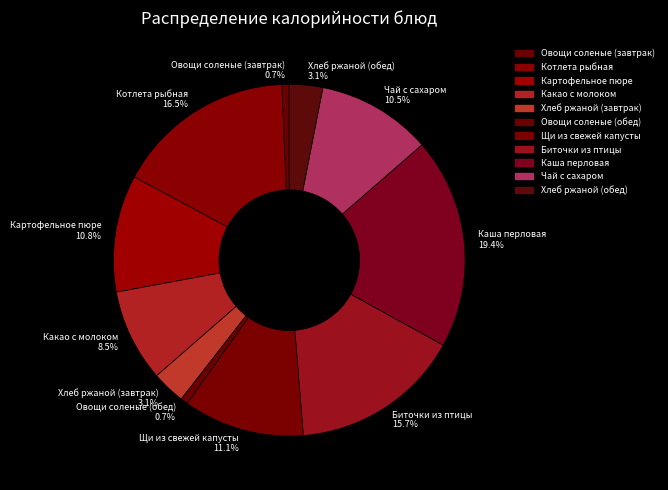

To the nearest percent, what is the difference between the largest and smallest slice percentages?

19%